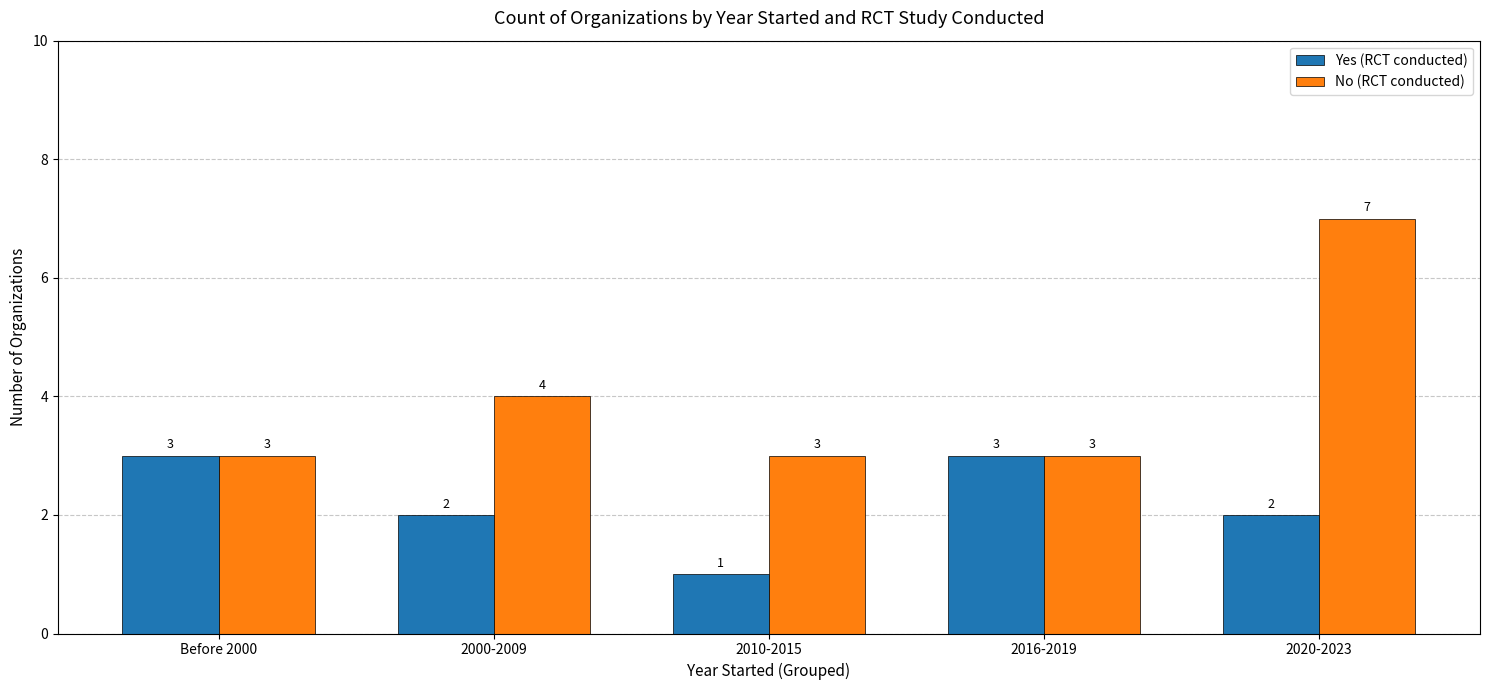

What is the sum of the No (RCT conducted) values at 2016-2019 and 2000-2009?

7